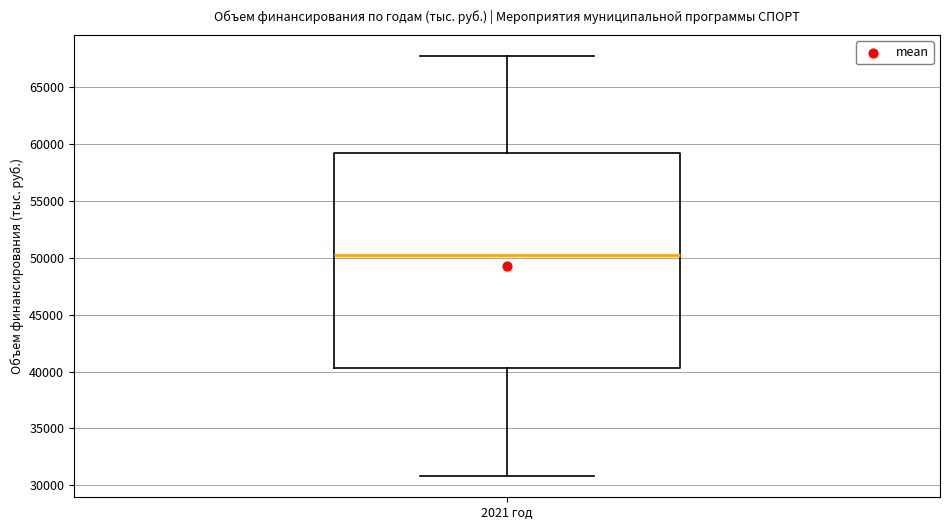

Read this box plot against the y-axis: the position of the median line, the range covered by the box, and the ends of both whiskers. The values are not printed on the chart, so give them approximately, as read against the axis.

median 50500, box 40500 to 59000, whiskers 31000 to 68000